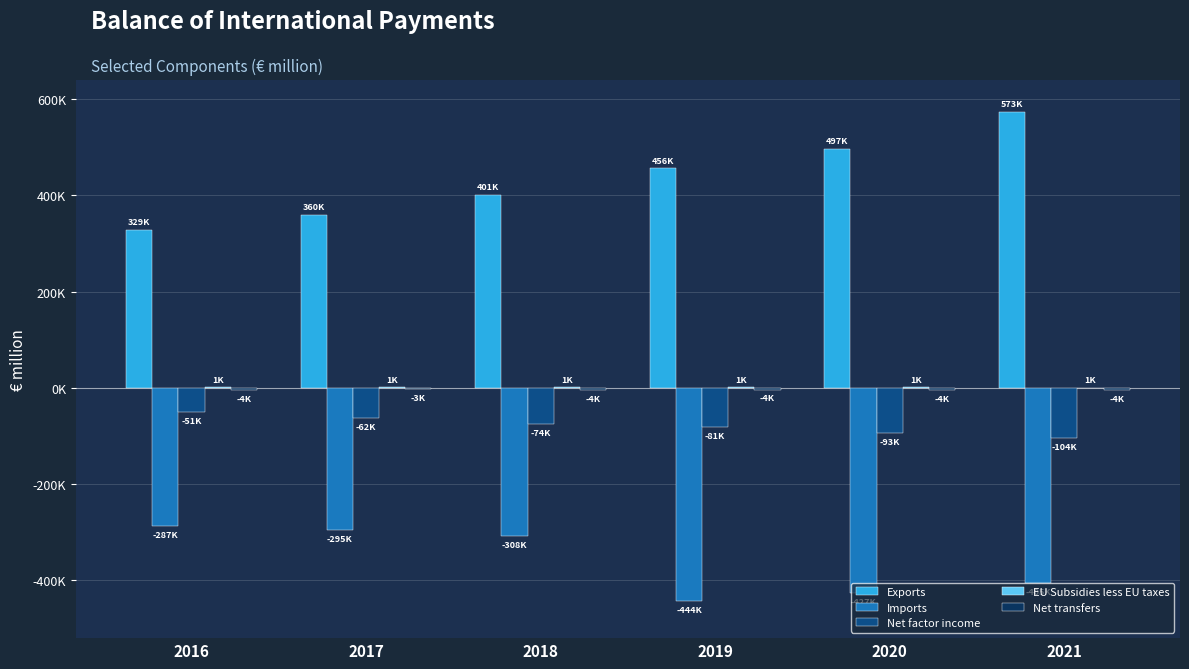

What are all the series names shown in the legend?

Exports, Imports, Net factor income, EU Subsidies less EU taxes, Net transfers